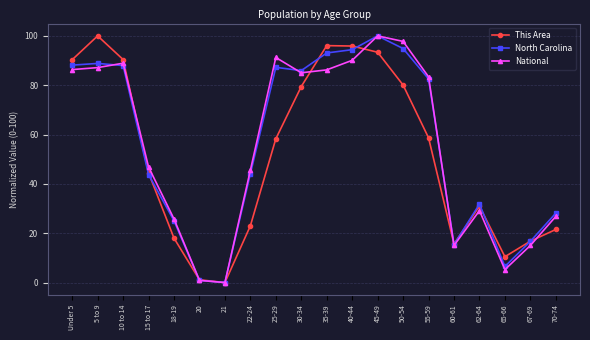

Read the This Area value at 15 to 17.

44.5